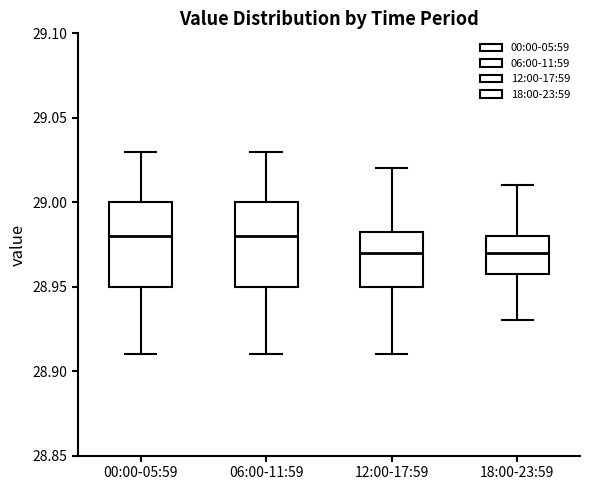

Reading left to right, read every box against the y-axis: the position of its median line, the range the box covers, and the ends of its whiskers. The values are not printed on the chart, so give them approximately, as read against the axis.

00:00-05:59: median 28.980, box 28.950 to 29.000, whiskers 28.910 to 29.030
06:00-11:59: median 28.980, box 28.950 to 29.000, whiskers 28.910 to 29.030
12:00-17:59: median 28.970, box 28.950 to 28.985, whiskers 28.910 to 29.020
18:00-23:59: median 28.970, box 28.960 to 28.980, whiskers 28.930 to 29.010